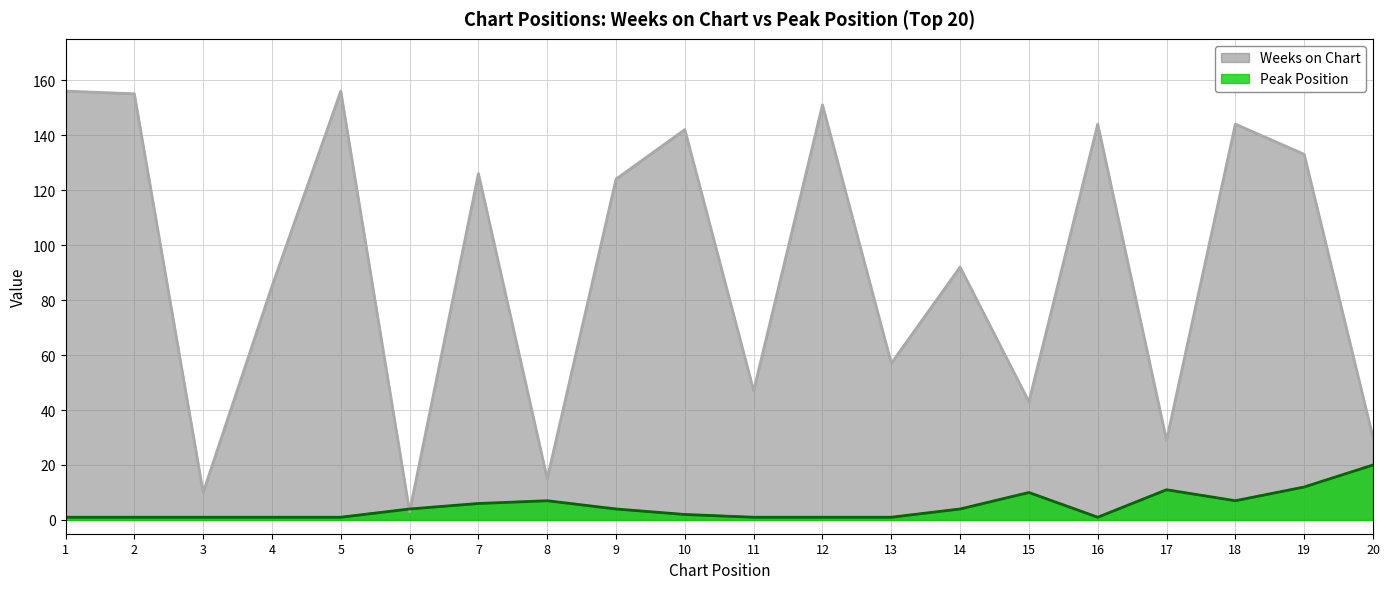

How many values in the Weeks on Chart series exceed 124?

9